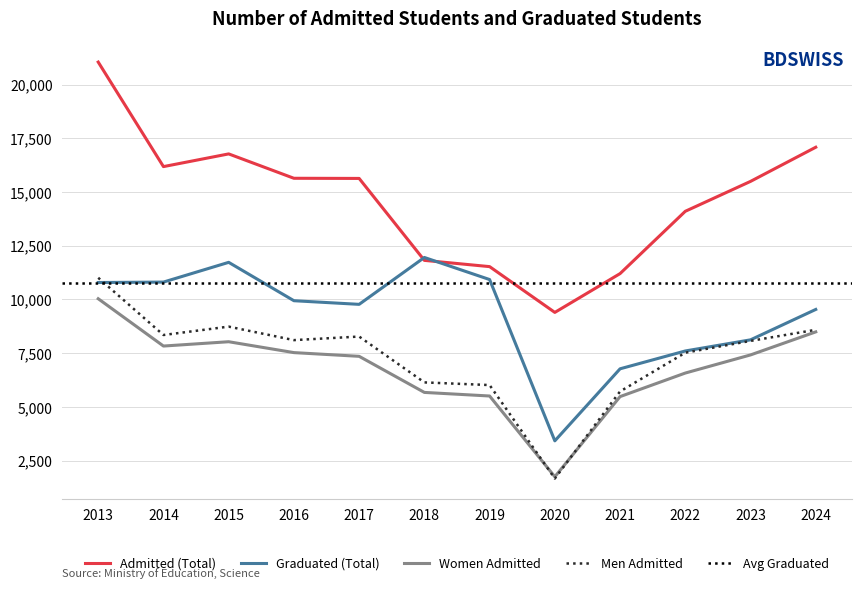

At which category does the chart reach its minimum across all series?

2020